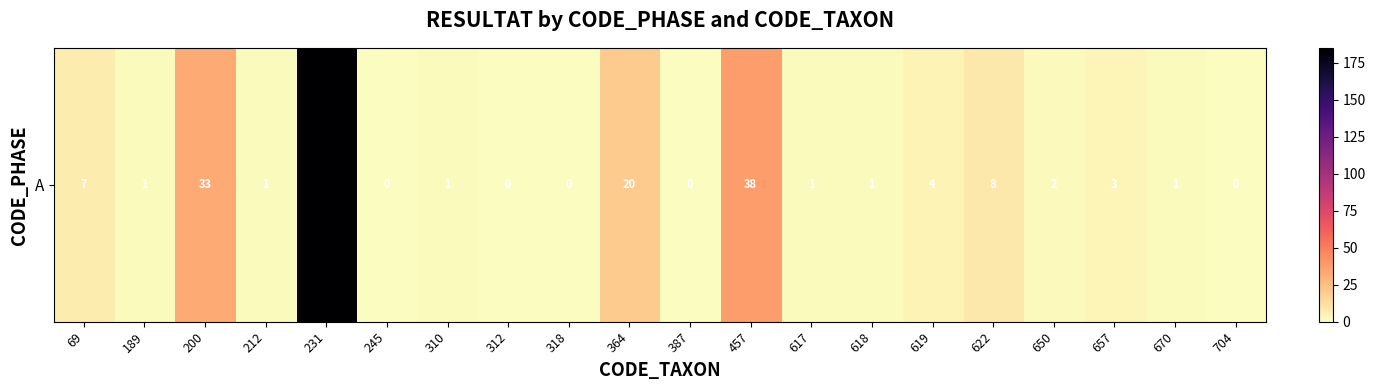

What is the greatest value displayed?

185